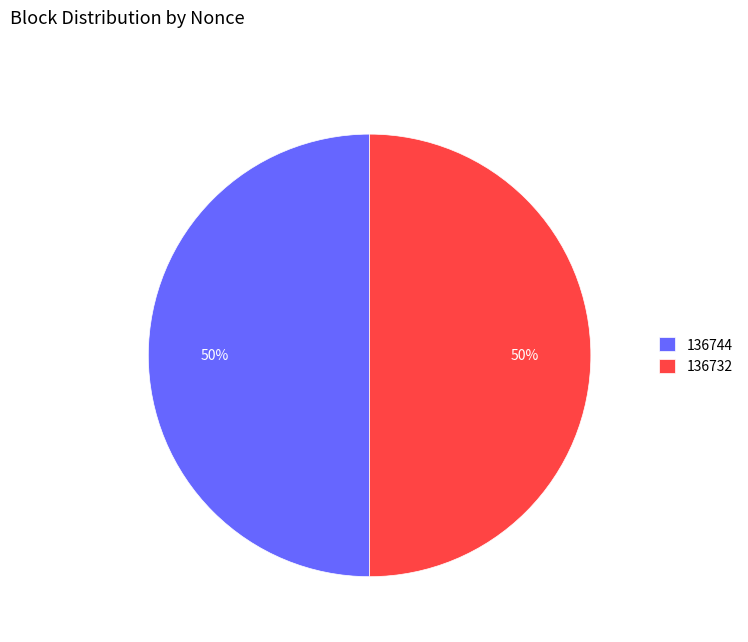

Approximately how many times larger is the value at 136732 compared to 136744?

1.0